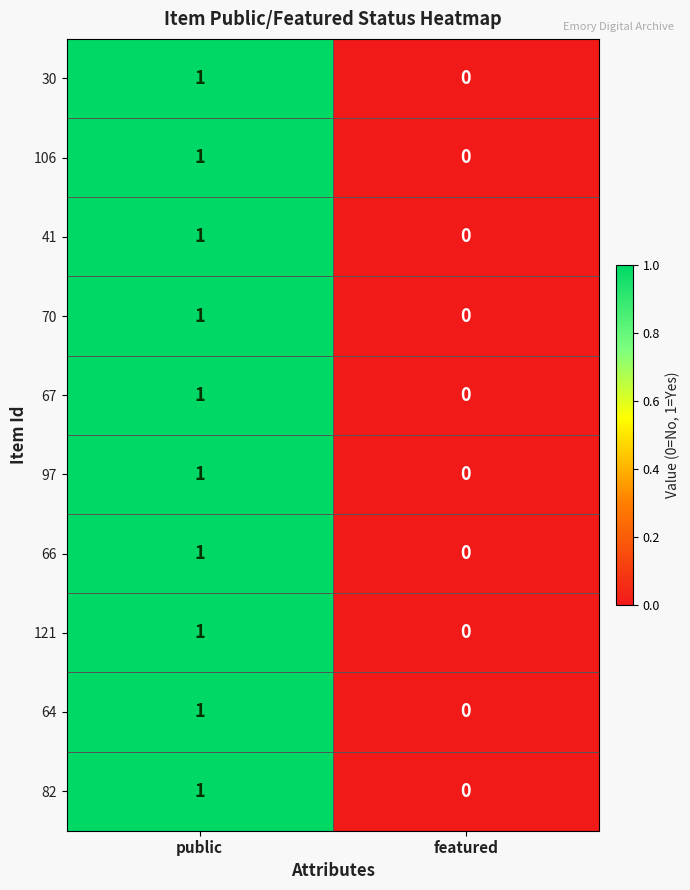

At which label is 66 closest to 0?

featured